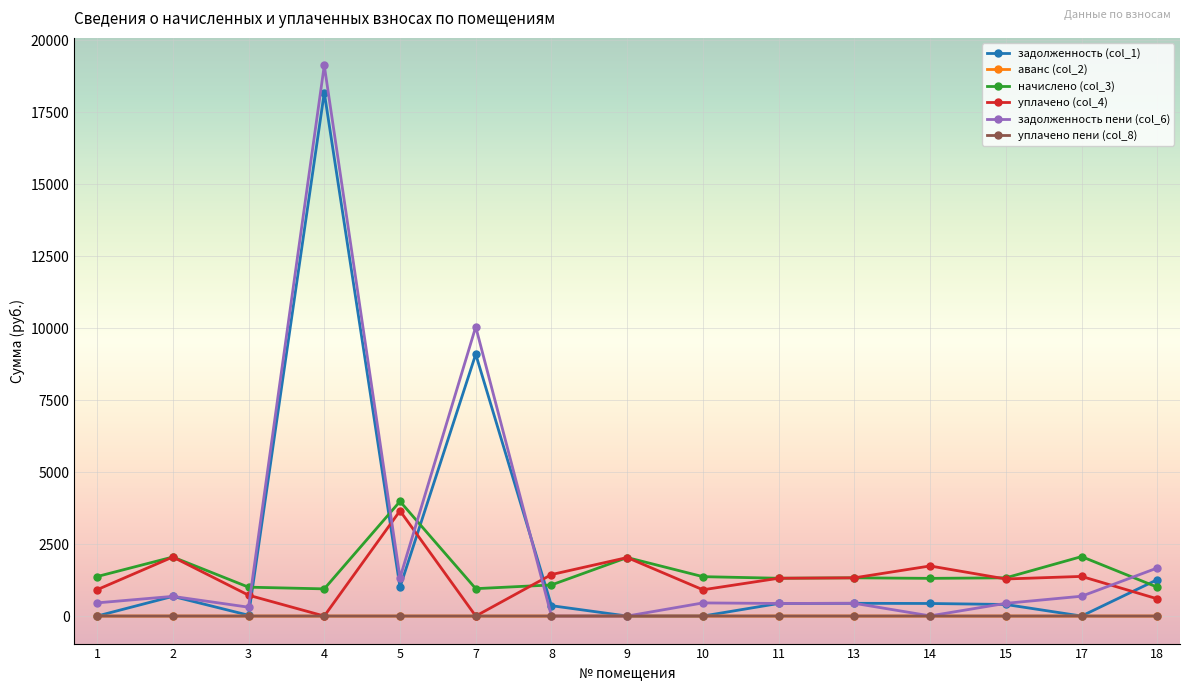

At which category is the sum across all series the highest?

4